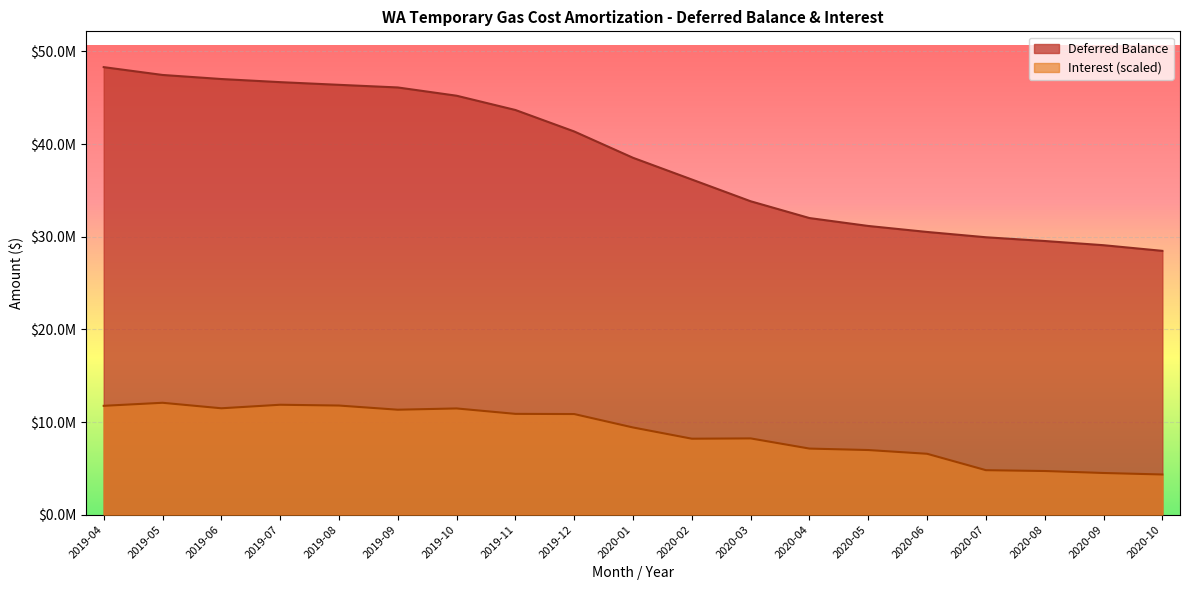

True or false: Deferred Balance and Interest intersect in this chart.

False